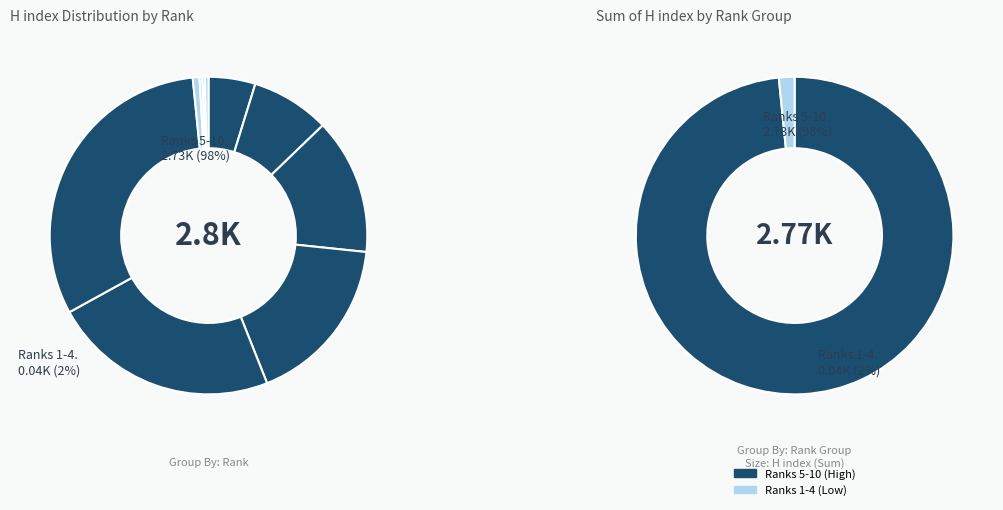

True or false: Rank 6 accounts for 29% of the total.

False